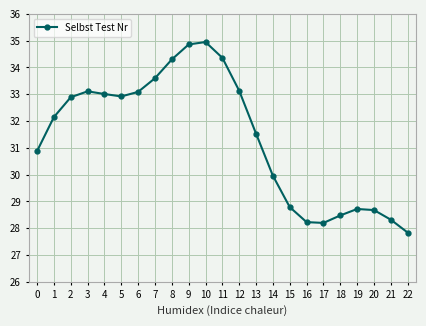

Is it true that the value at 21 is 14.9?

False